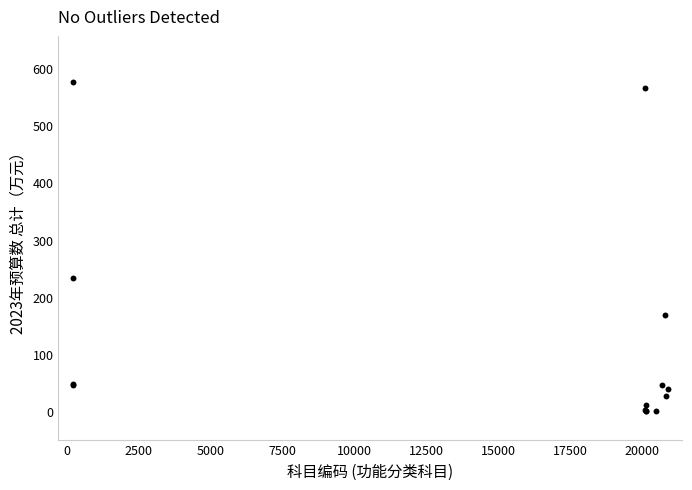

What Y value in the scatter plot is closest to 288?

232.0